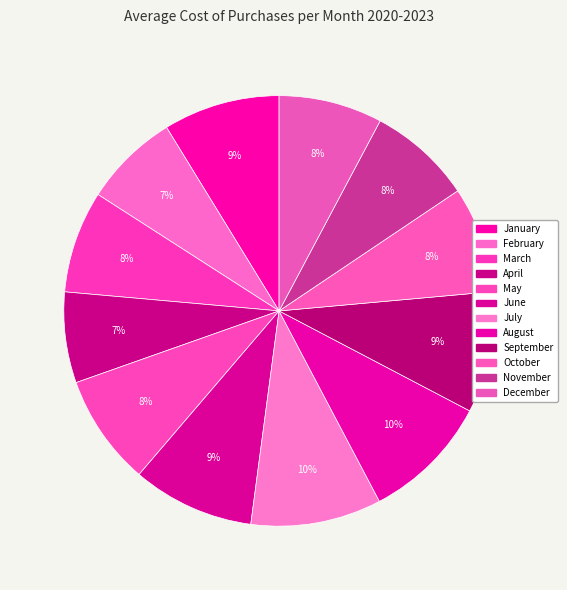

What is the largest slice in the pie chart?

July